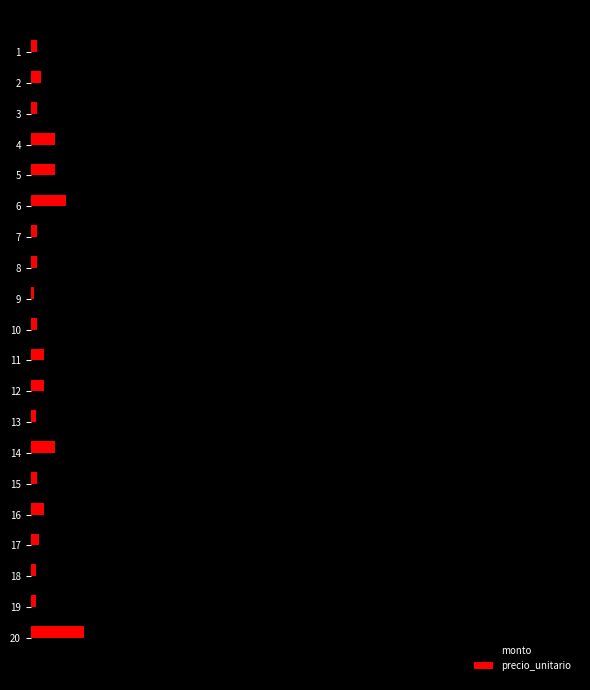

What are all the series names shown in the legend?

monto, precio_unitario